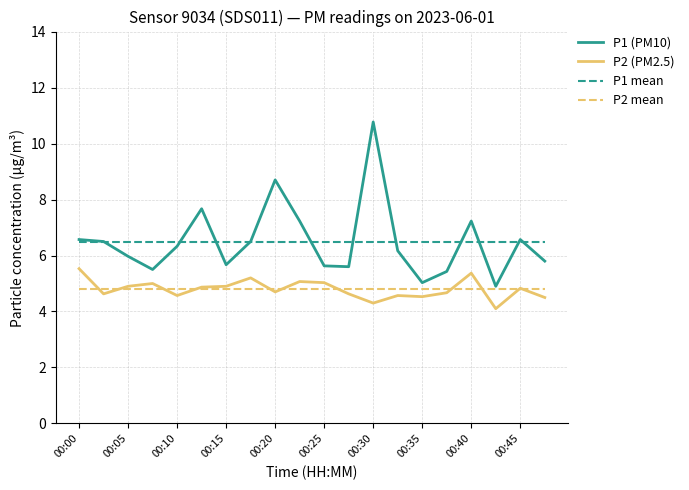

True or false: P2 mean and P1 mean intersect in this chart.

False